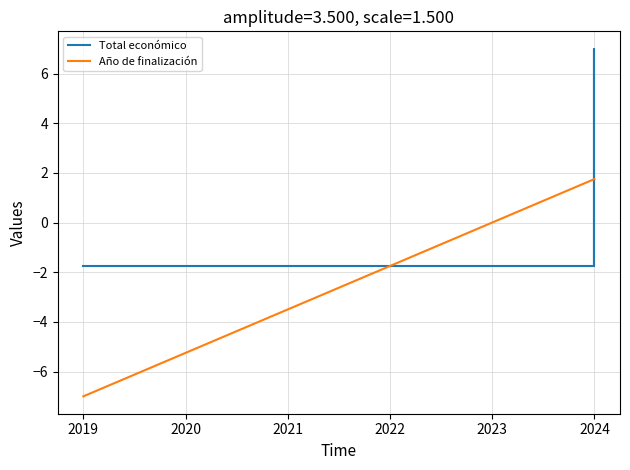

At how many categories does at least one series exceed -4?

5